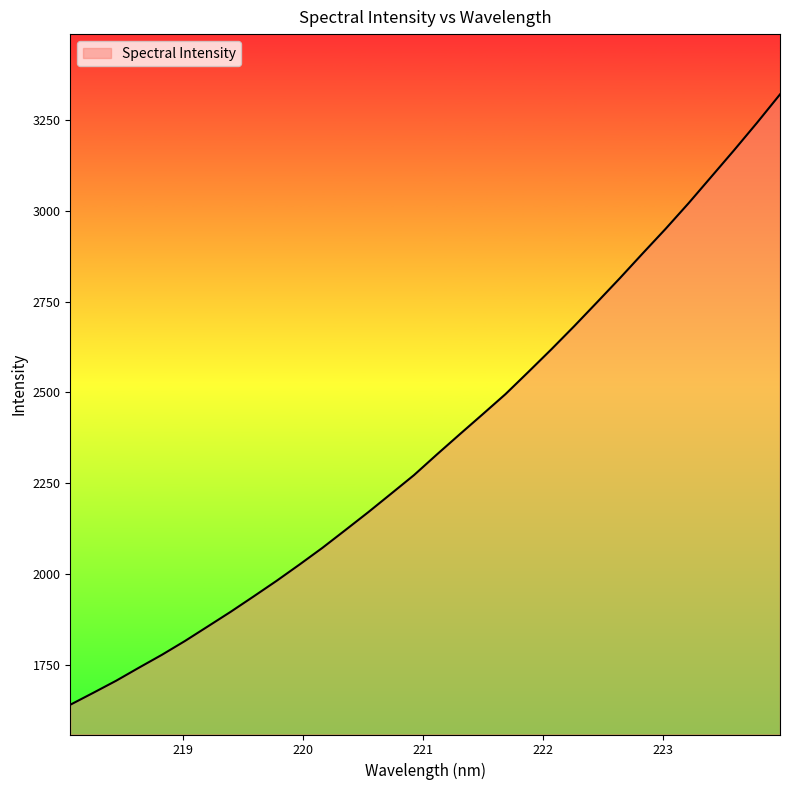

What is the minimum value shown in the chart?

1639.3